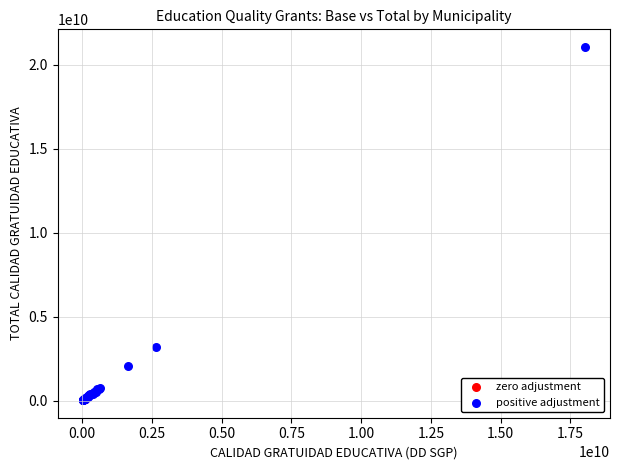

Which series has the largest Y range (max minus min)?

positive adjustment